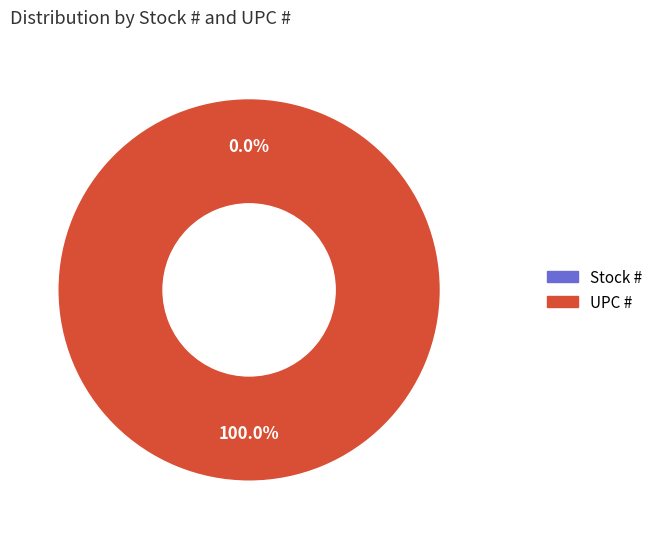

How many segments does this pie chart have?

2